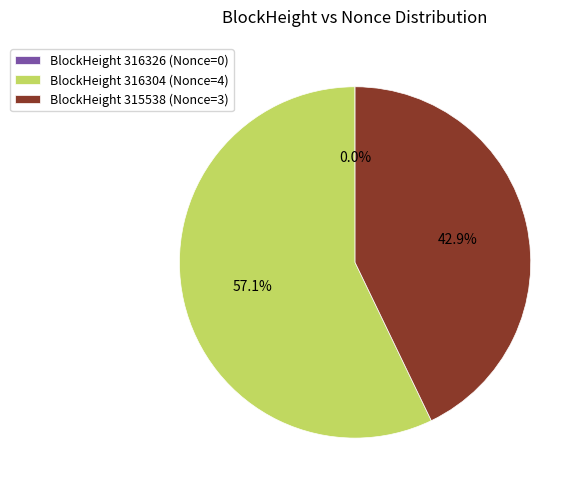

Which slice is the largest?

BlockHeight 316304 (Nonce=4)